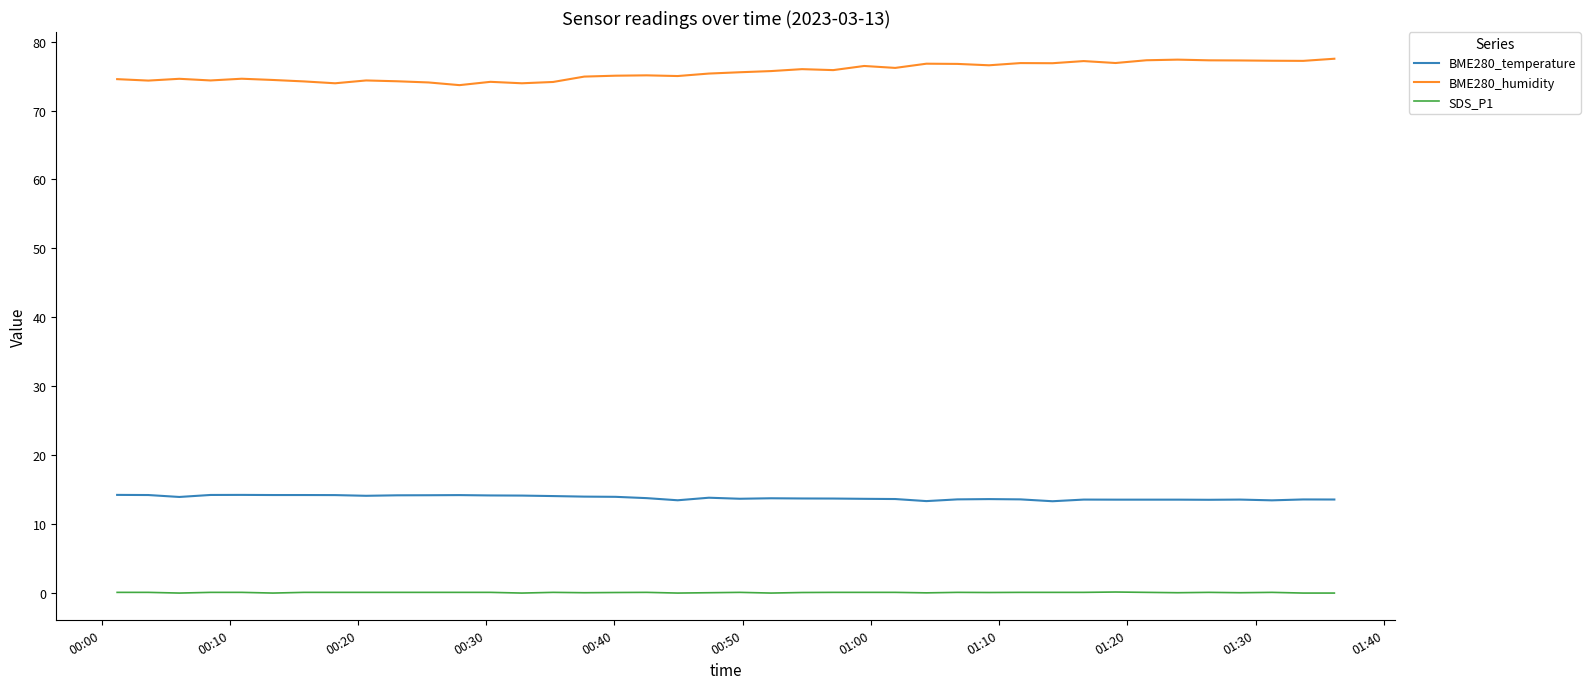

True or false: SDS_P1 and BME280_temperature cross at least once.

False